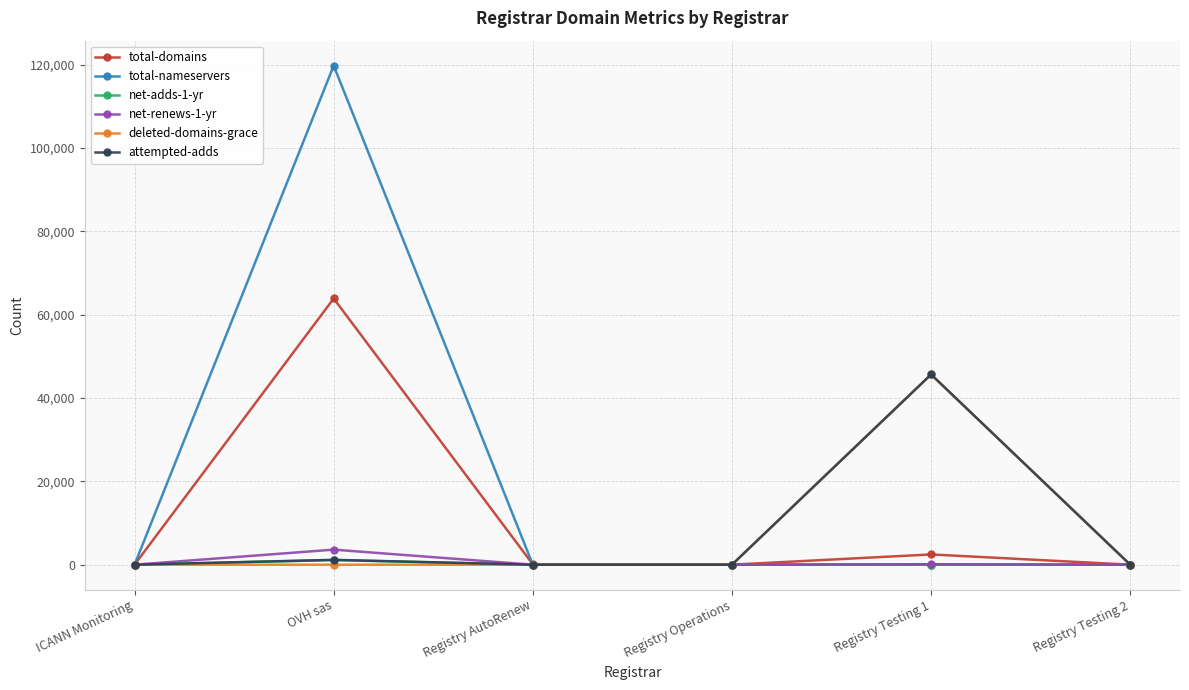

What is the label of the 5th point from the right?

OVH sas